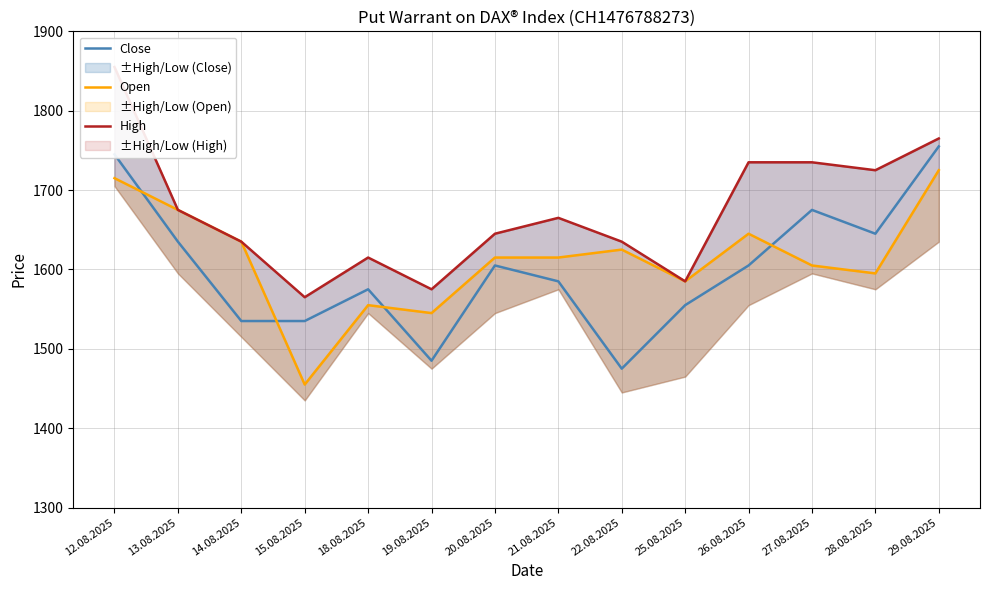

List the labels in order of Close value, largest first.

29.08.2025, 12.08.2025, 27.08.2025, 28.08.2025, 13.08.2025, 20.08.2025, 26.08.2025, 21.08.2025, 18.08.2025, 25.08.2025, 14.08.2025, 15.08.2025, 19.08.2025, 22.08.2025